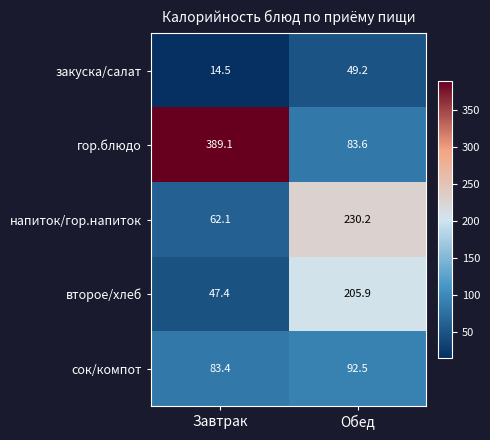

Which label corresponds to the smallest value in the chart?

Завтрак